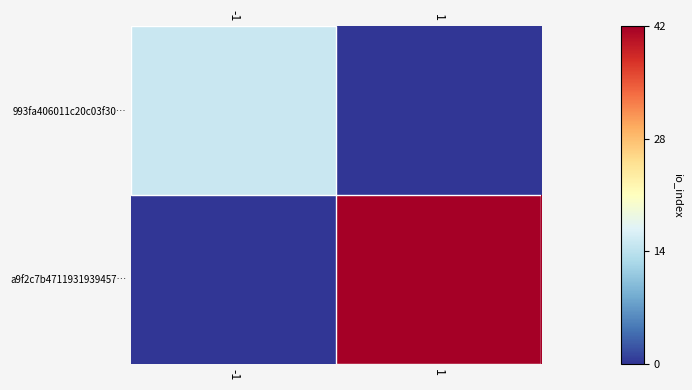

What is the average value of the 993fa406011c20c03f30… series?

8